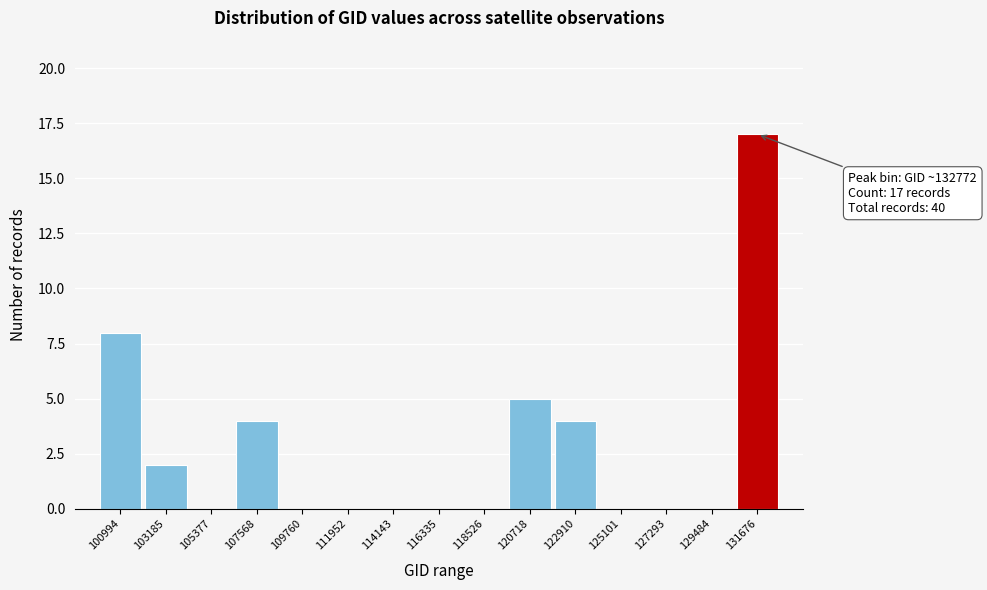

Reading left to right, what are all the values shown in this chart?

100994=8	103185=2	105377=0	107568=4	109760=0	111952=0	114143=0	116335=0	118526=0	120718=5	122910=4	125101=0	127293=0	129484=0	131676=17